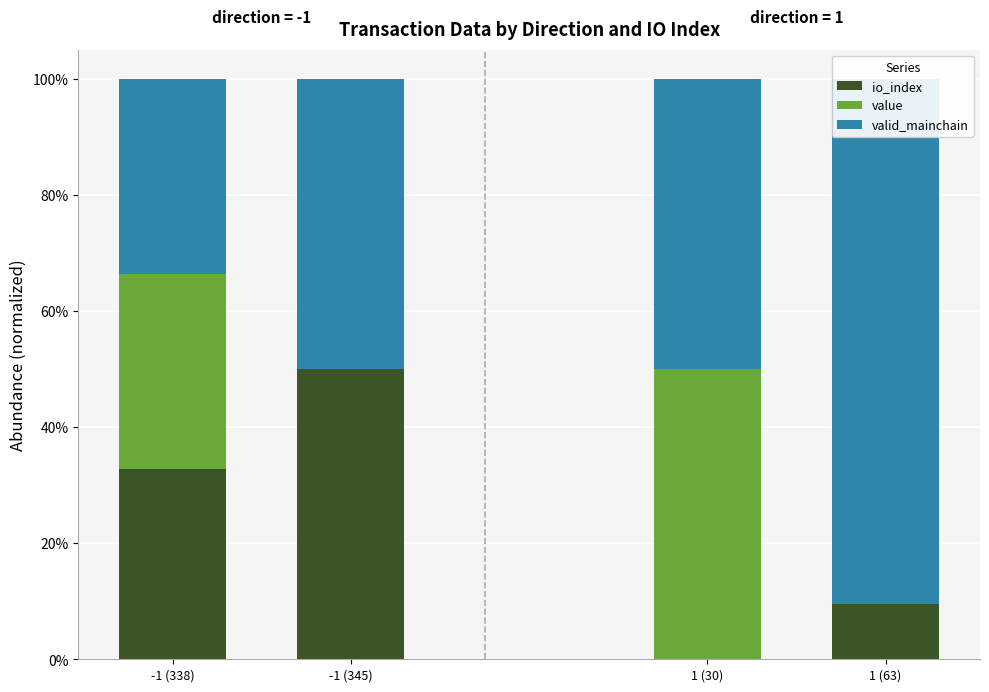

The value of valid_mainchain at 1 (63) is 1.3. True or false?

False